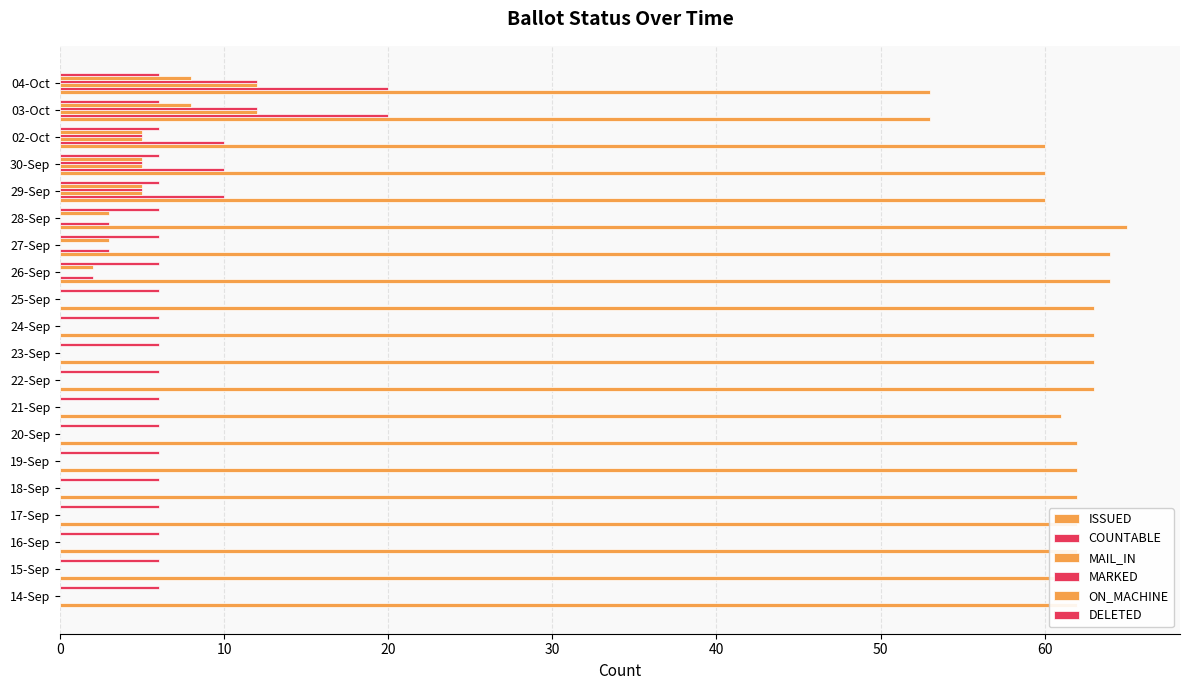

How many data points does each series have?

20